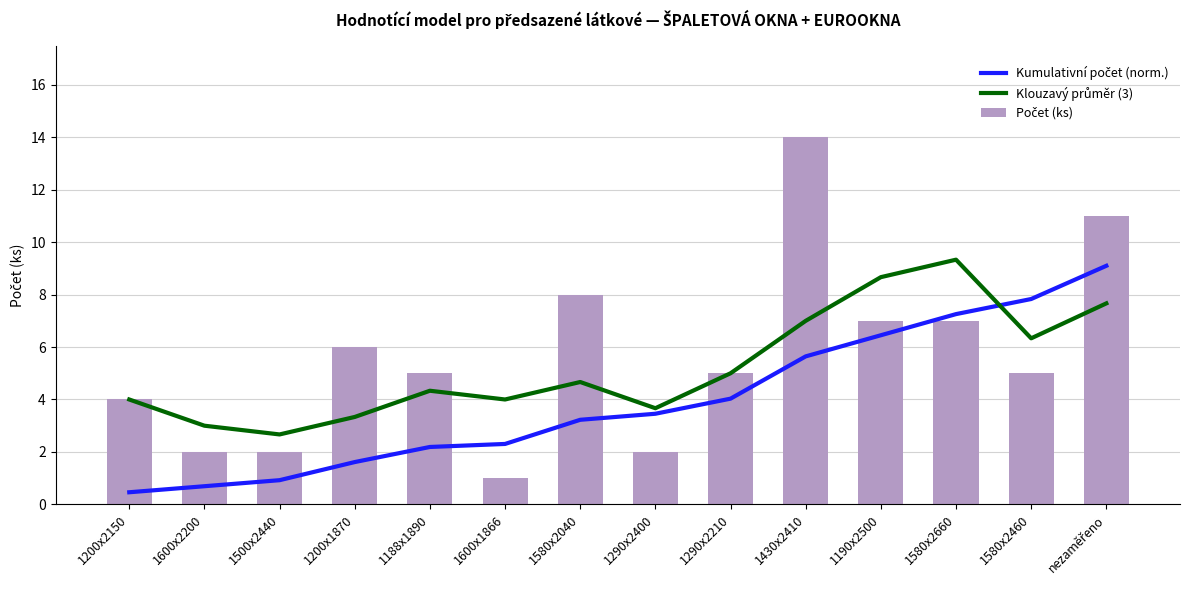

What is the sum of all Klouzavý průměr (3) values?

73.7